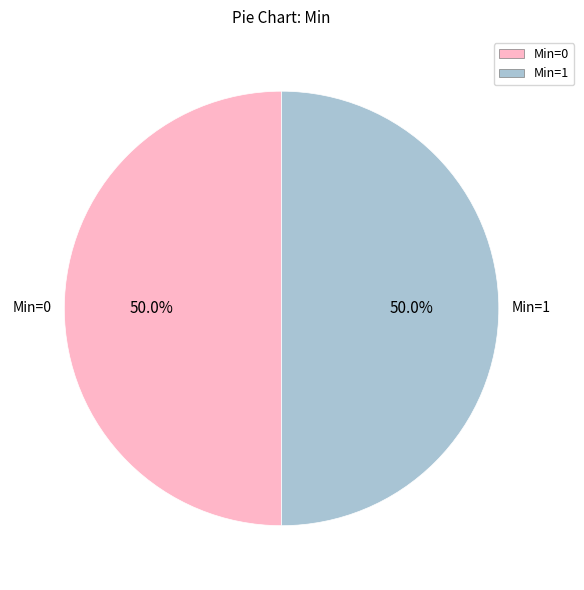

How many slices are in this pie chart?

2